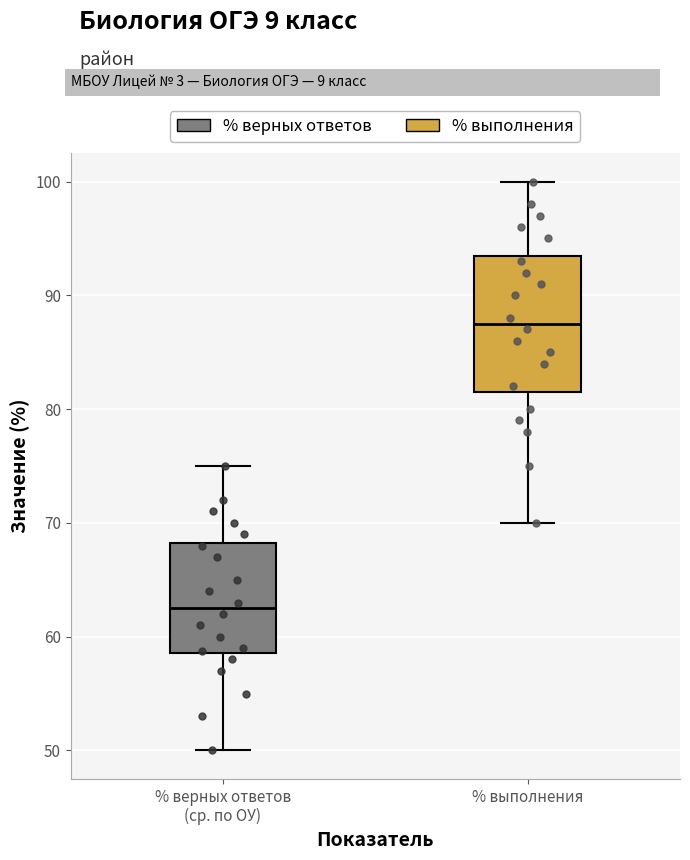

Which box's median line is the highest?

% выполнения